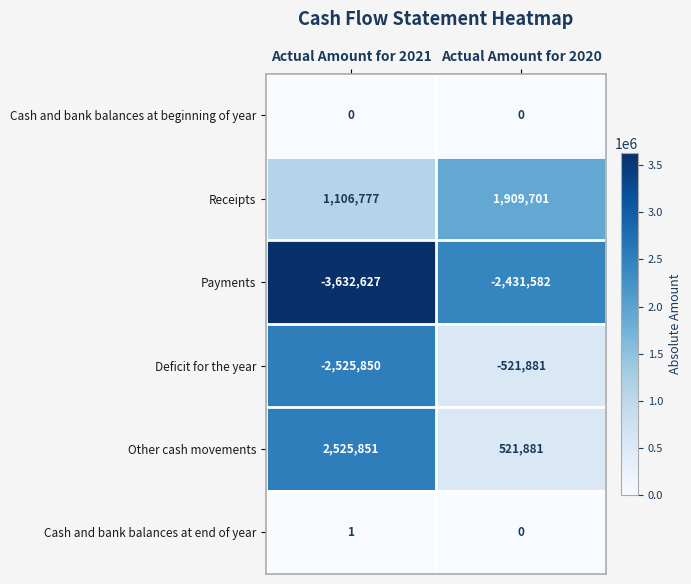

Count the number of categories in the chart.

2